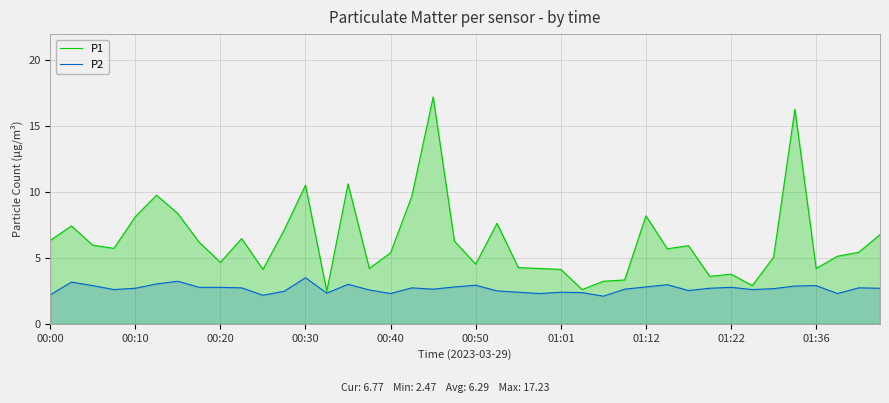

True or false: P2 and P1 cross at least once.

False